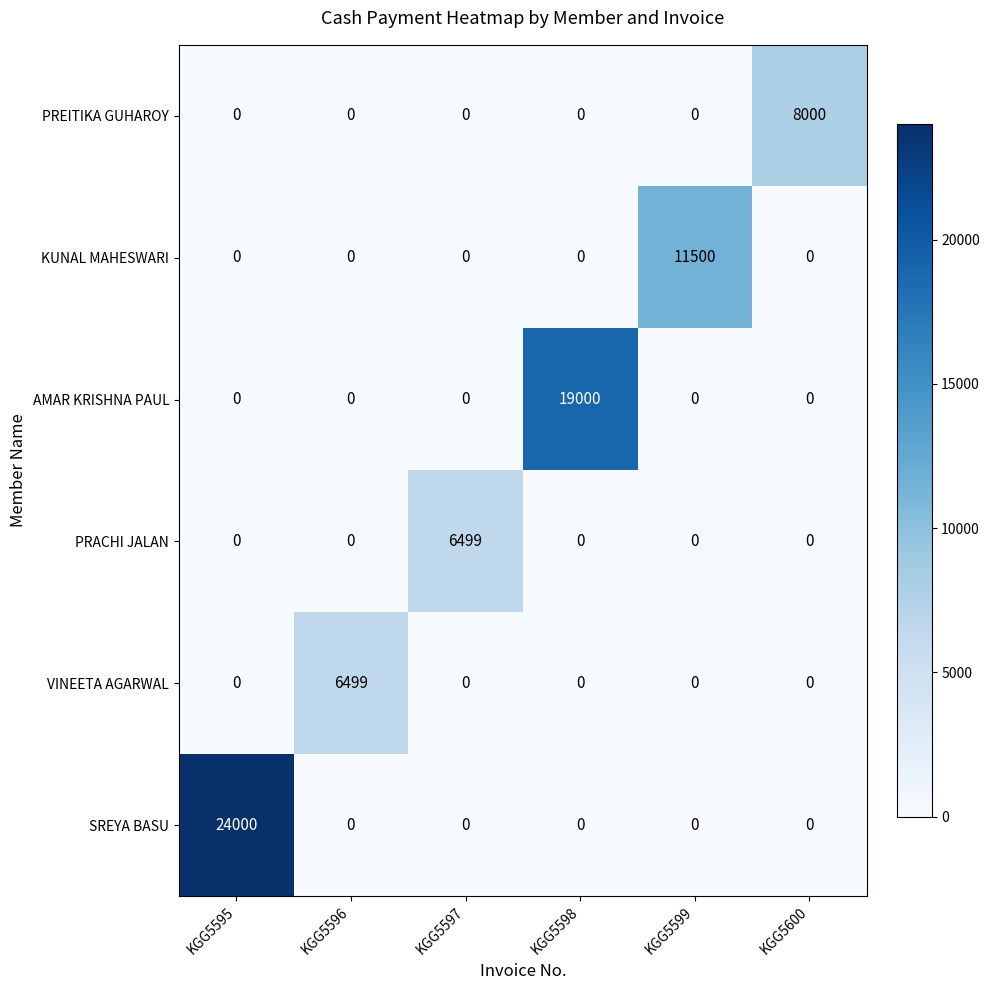

Which series has the largest total across all categories?

SREYA BASU